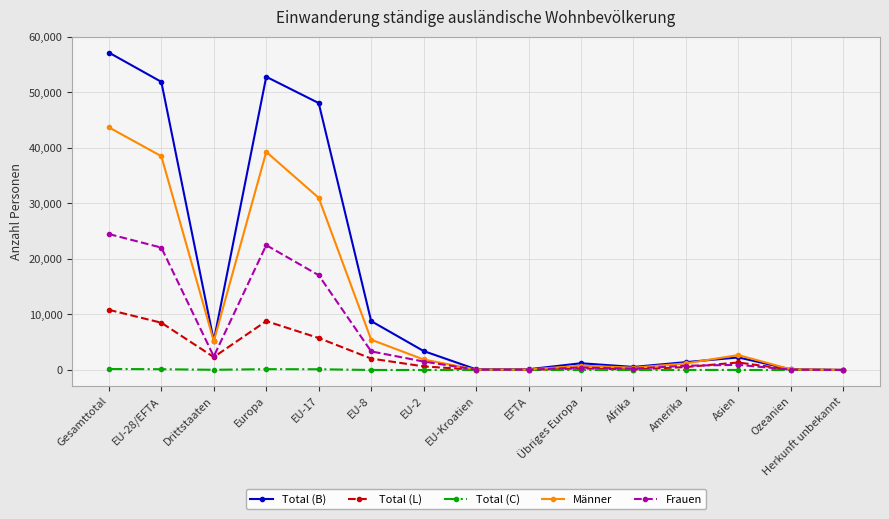

List the series in order of their peak value, highest first.

Total (B), Männer, Frauen, Total (L), Total (C)